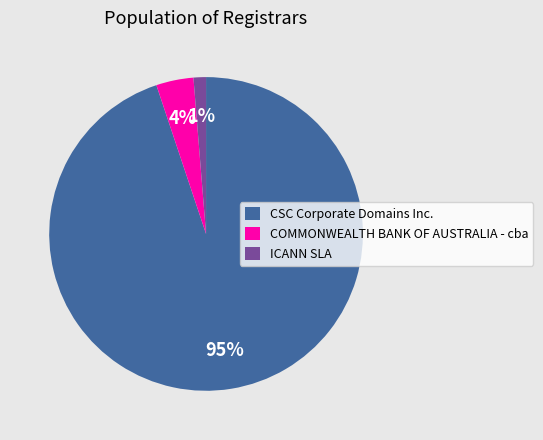

True or false: ICANN SLA accounts for 11% of the total.

False